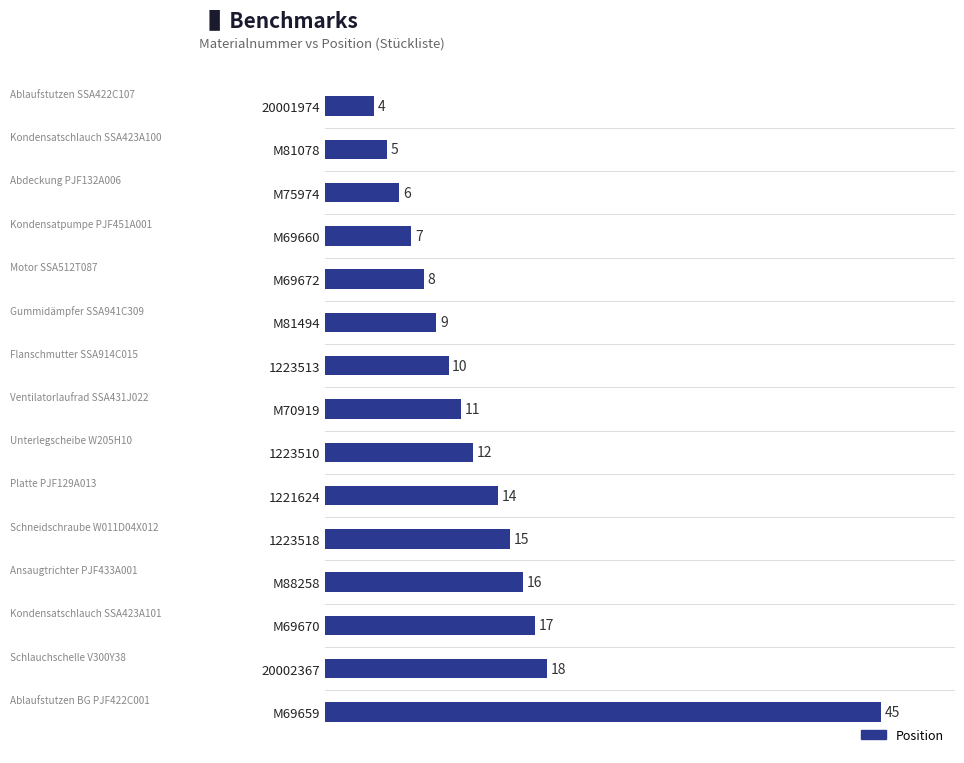

Rank the categories by value from lowest to highest.

20001974, M81078, M75974, M69660, M69672, M81494, 1223513, M70919, 1223510, 1221624, 1223518, M88258, M69670, 20002367, M69659